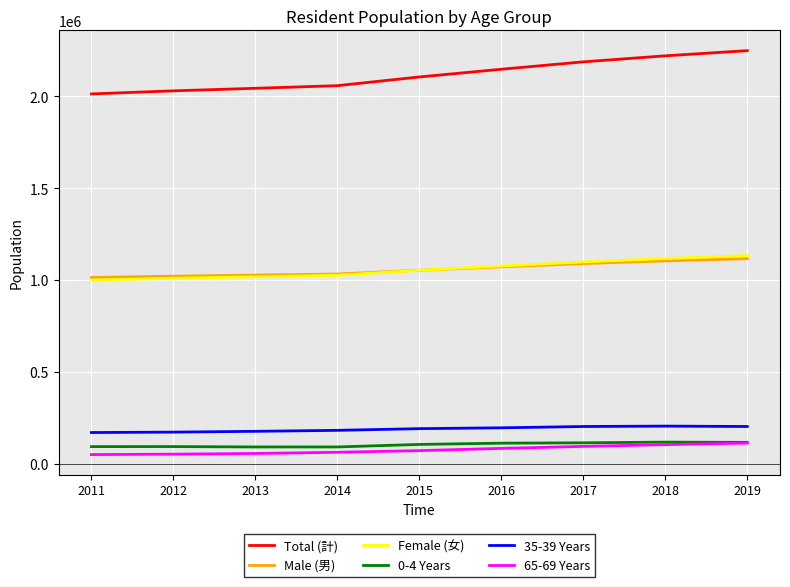

True or false: Female (女) and 0-4 Years intersect in this chart.

False